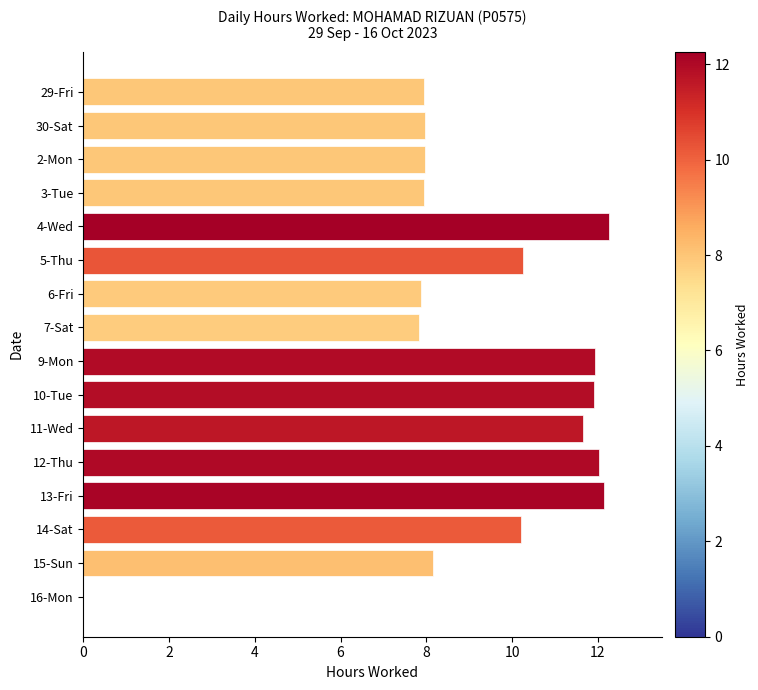

What is the sum of all values?

148.1